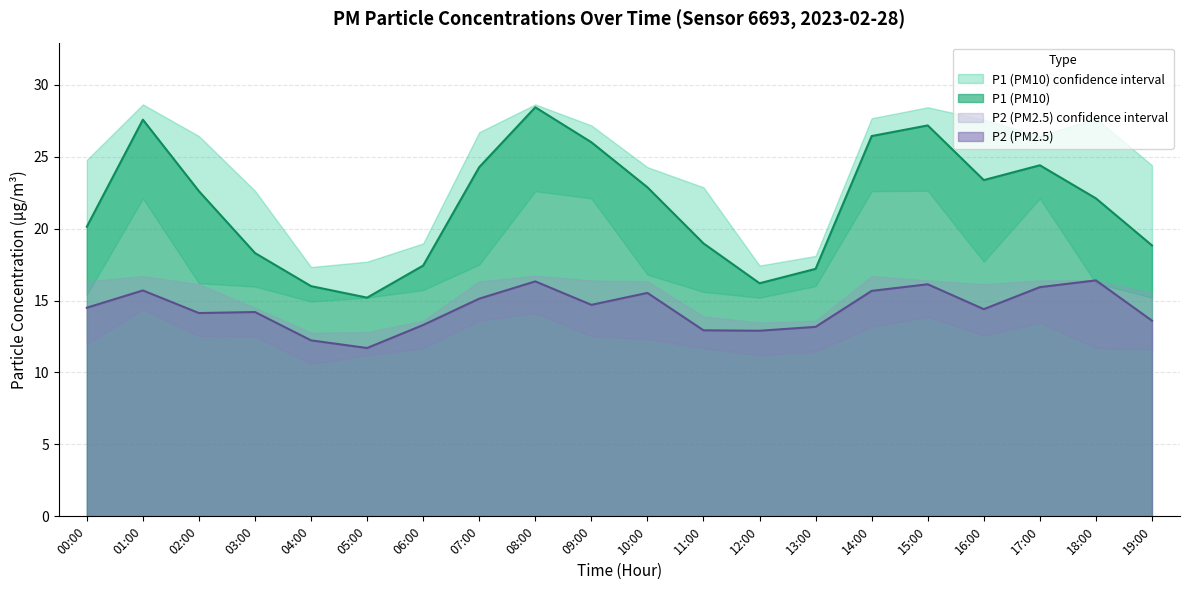

Reading left to right, transcribe all the data shown in this chart.

P1: 20.1	27.6	22.6	18.3	16.0	15.2	17.4	24.3	28.4	26.0	22.9	19.0	16.2	17.2	26.4	27.2	23.4	24.4	22.1	18.8
P2: 14.5	15.7	14.1	14.2	12.2	11.7	13.3	15.1	16.3	14.7	15.5	12.9	12.9	13.2	15.7	16.1	14.4	15.9	16.4	13.6